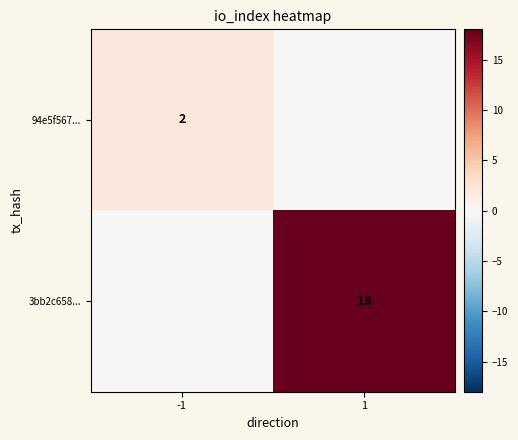

True or false: 3bb2c658... has a value of 25 at 1.

False